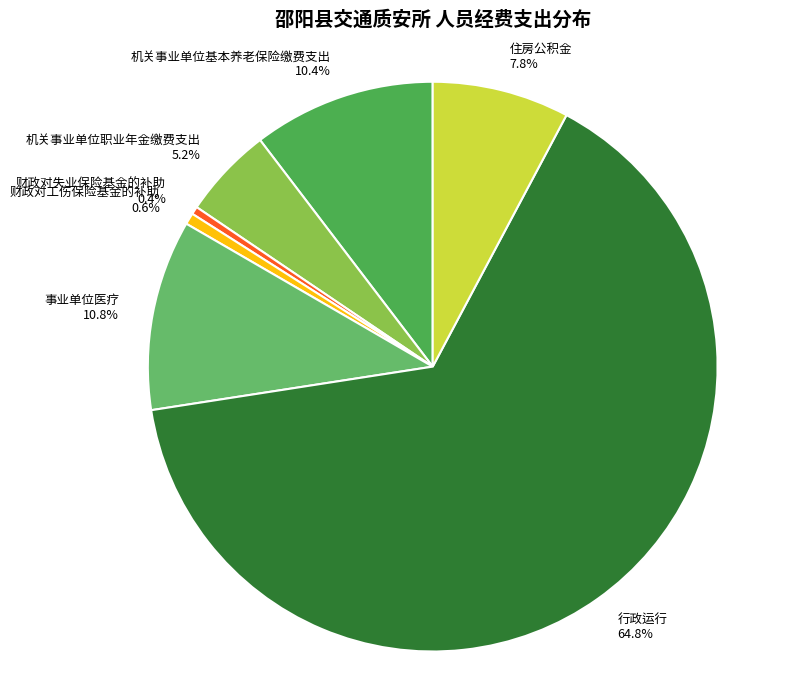

Which category has the biggest portion of the pie?

行政运行